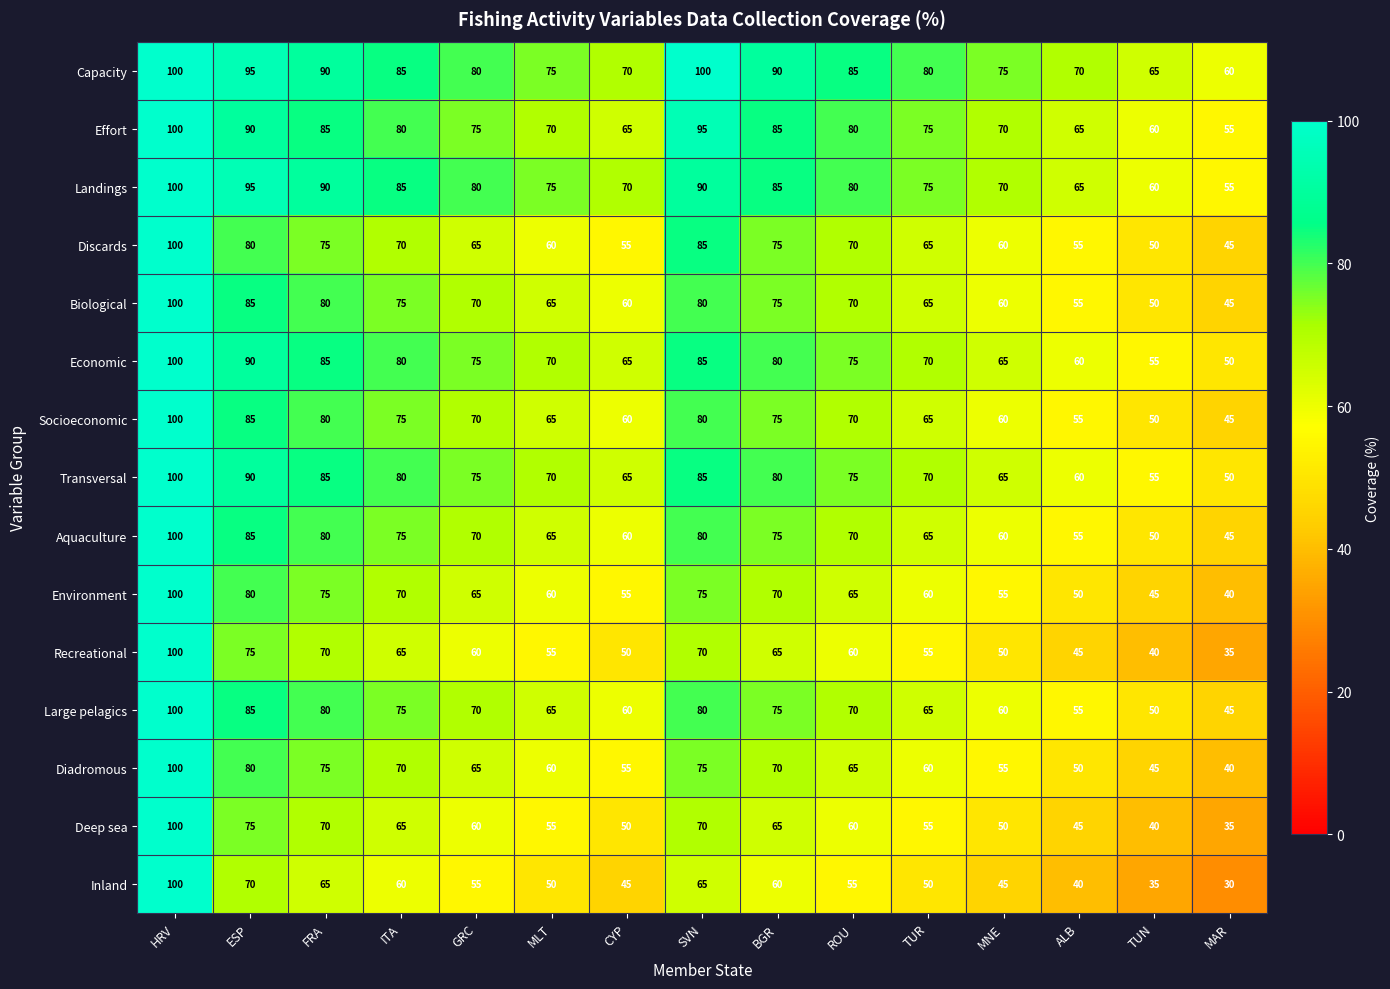

Which series has the widest spread of values?

Inland